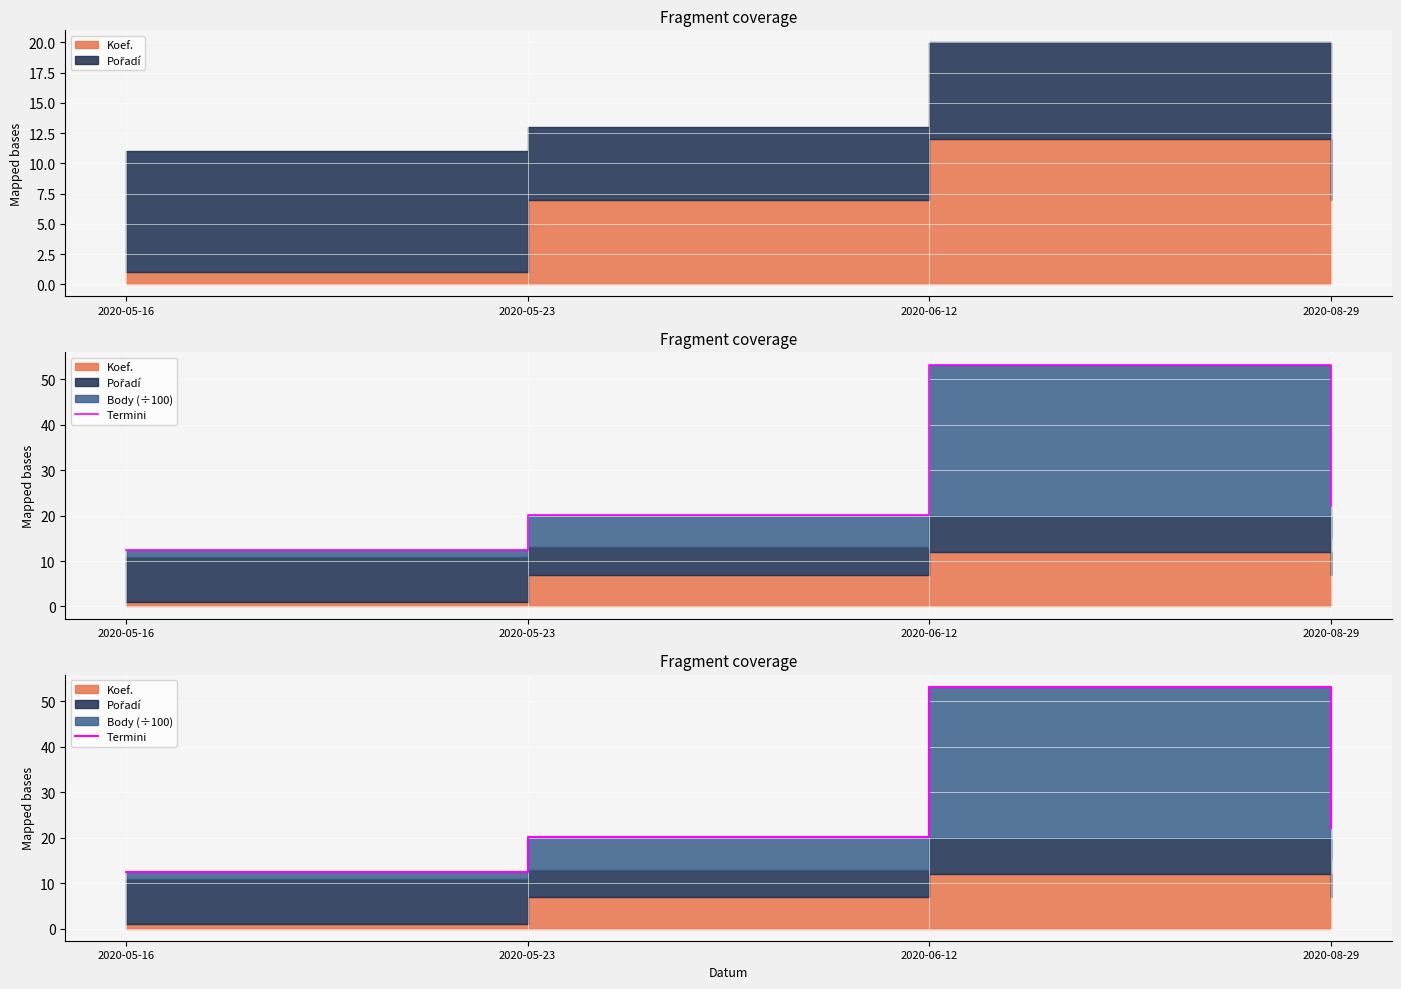

What is the label of the 2nd point from the left?

2020-05-23